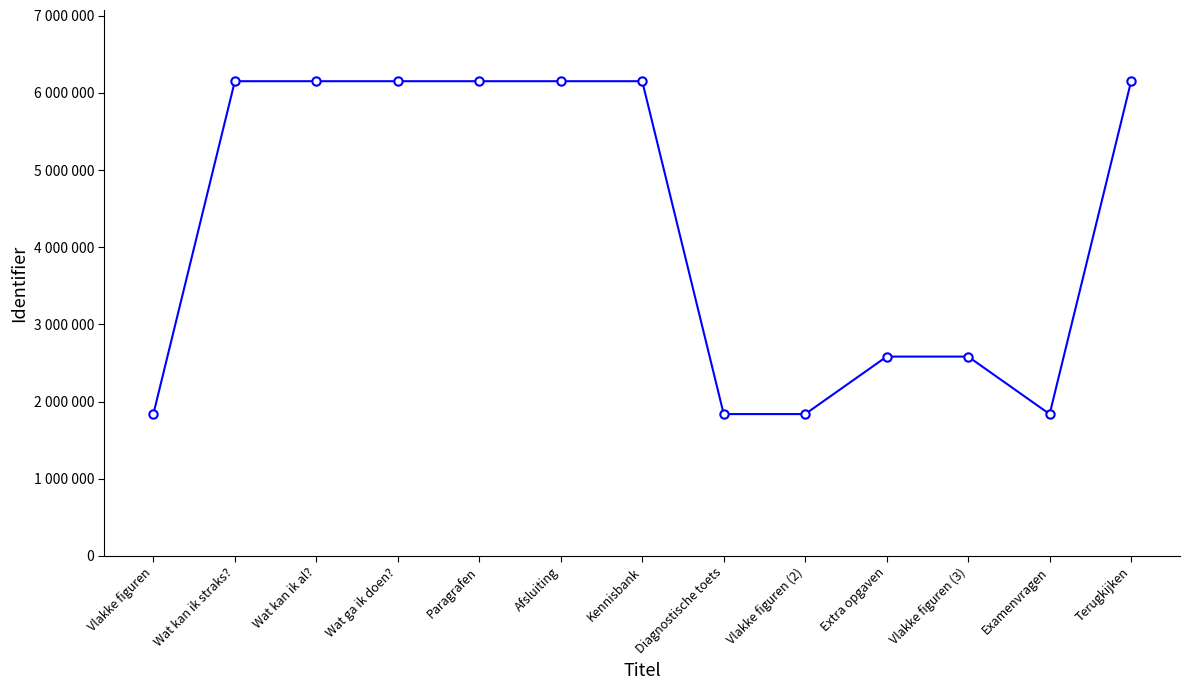

Is this an area chart (filled region under the line)?

No